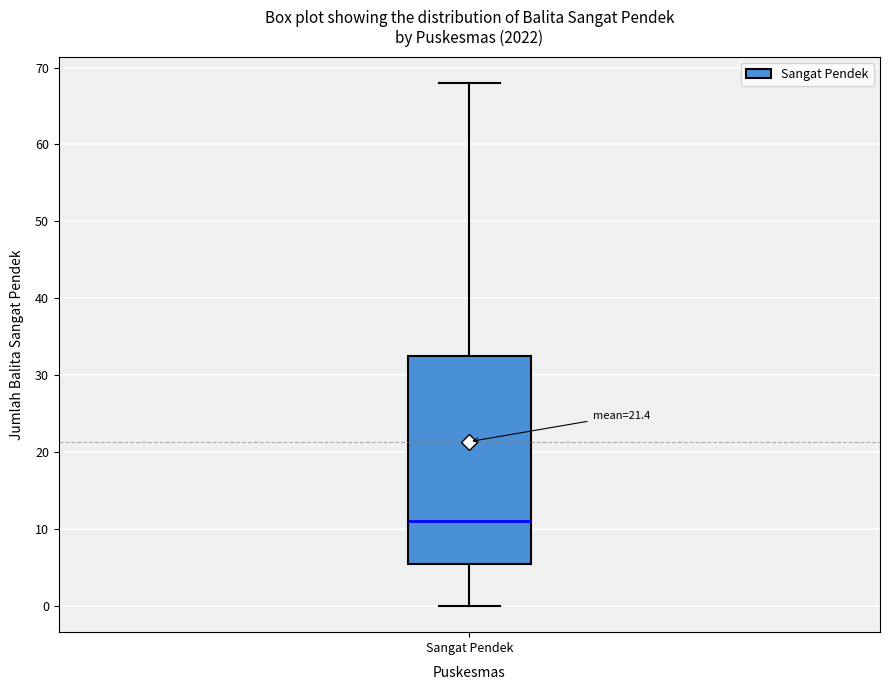

Read this box plot against the y-axis: the position of the median line, the range covered by the box, and the ends of both whiskers. The values are not printed on the chart, so give them approximately, as read against the axis.

median 11, box 6 to 33, whiskers 0 to 68